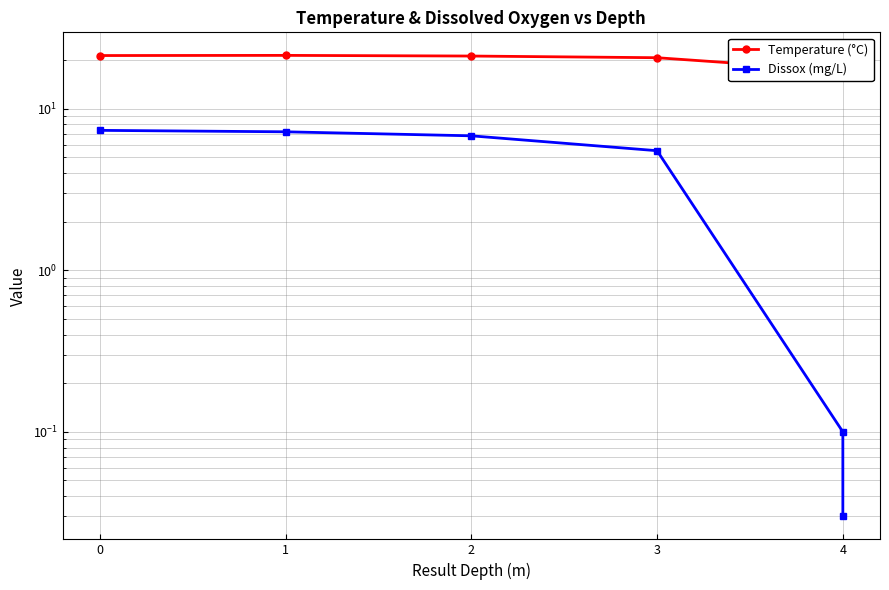

How many values in the Dissox (mg/L) series exceed 6?

3